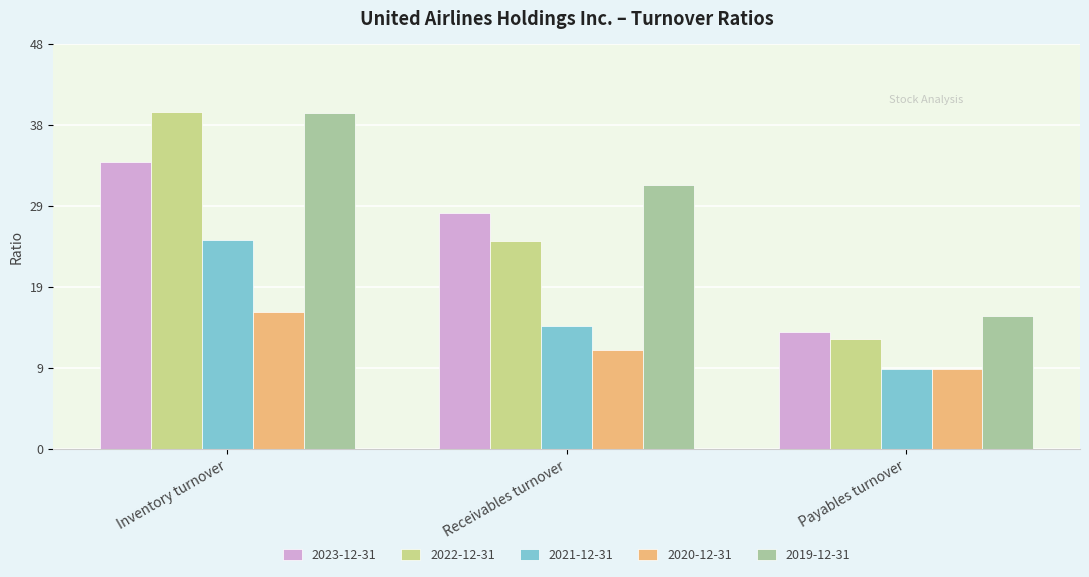

The 2020-12-31 series shows 16.4 at Payables turnover. True or false?

False